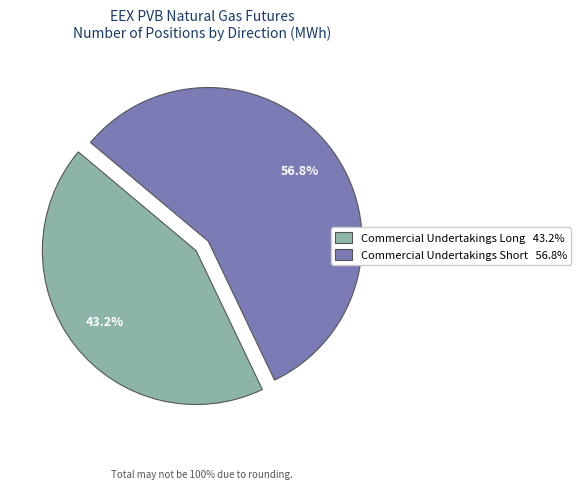

Is there any slice that represents more than half of the pie?

Yes